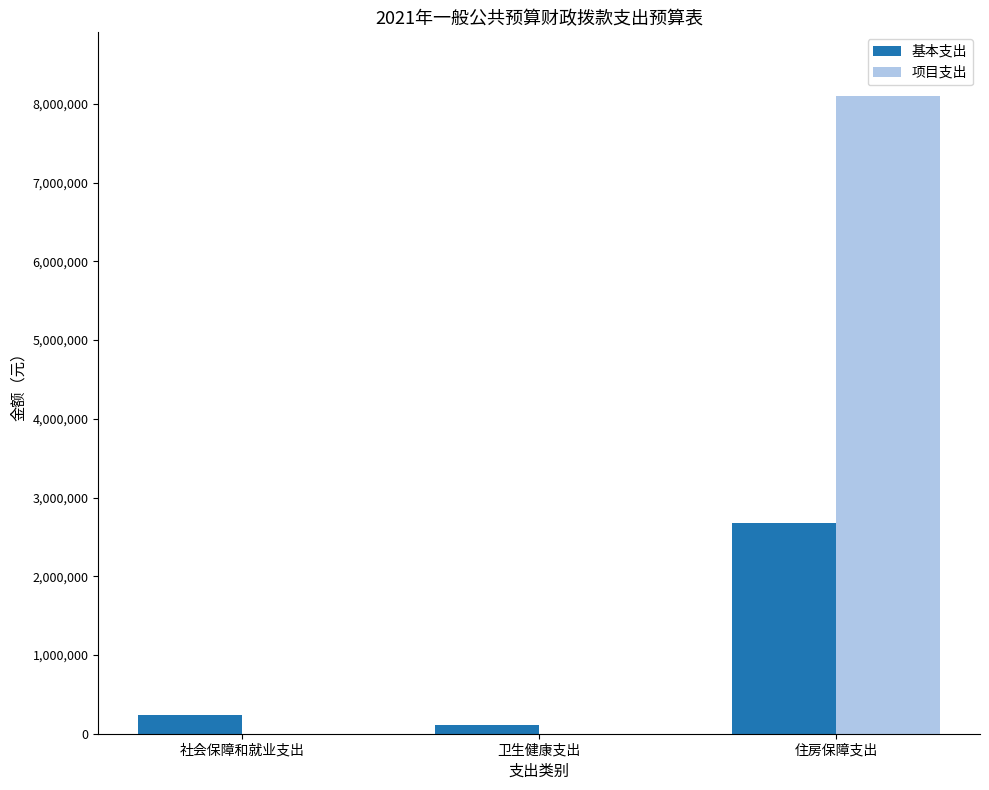

Read the 基本支出 value at 住房保障支出.

2681976.2